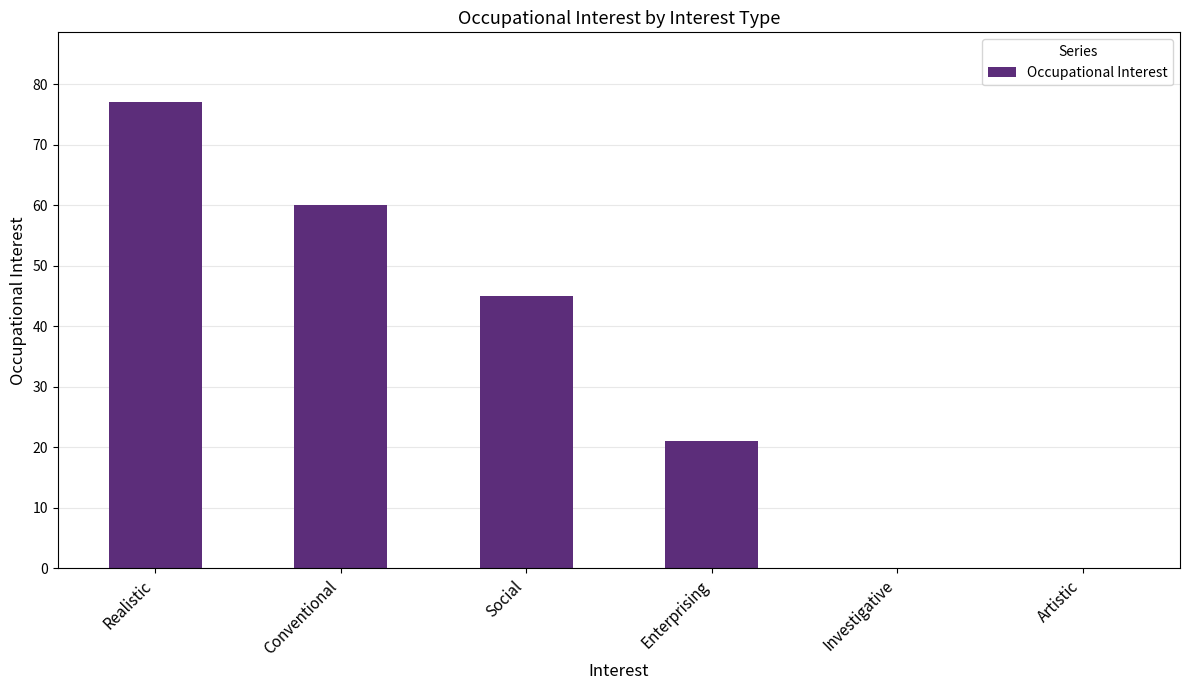

What is the change in value from Social to Investigative?

-45